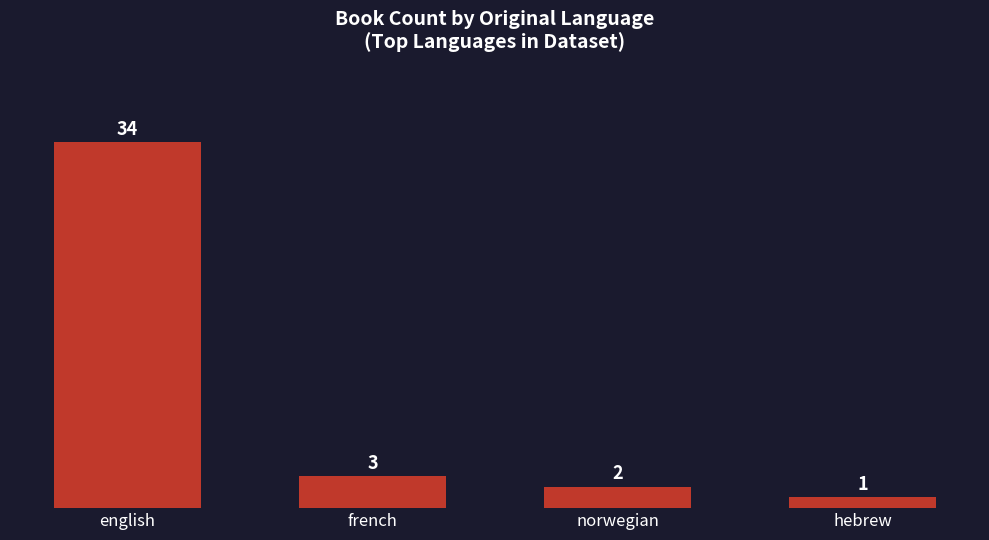

Reading left to right, list all the values displayed in this chart.

34	3	2	1